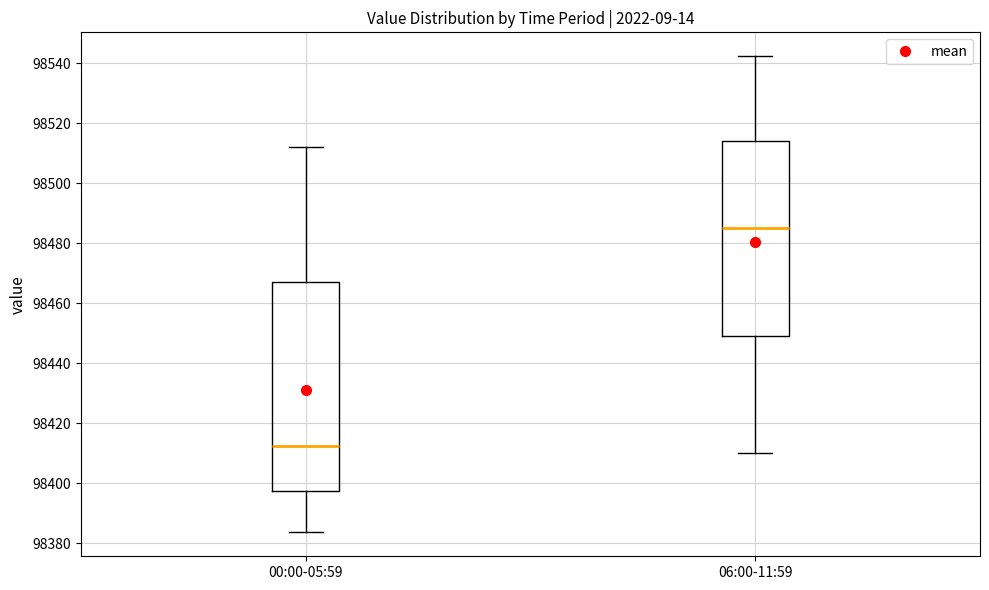

Where does the upper whisker of the box for 00:00-05:59 end on the y-axis? The values are not printed on the chart, so give them approximately, as read against the axis.

98512